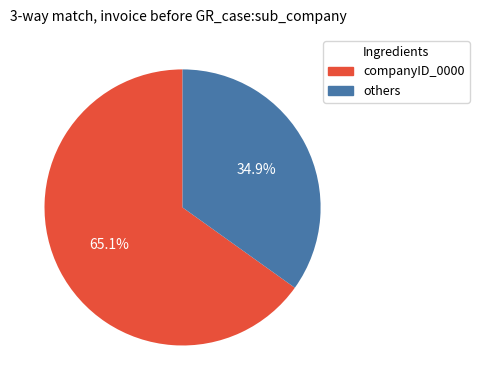

Is there any slice that represents more than half of the pie?

Yes